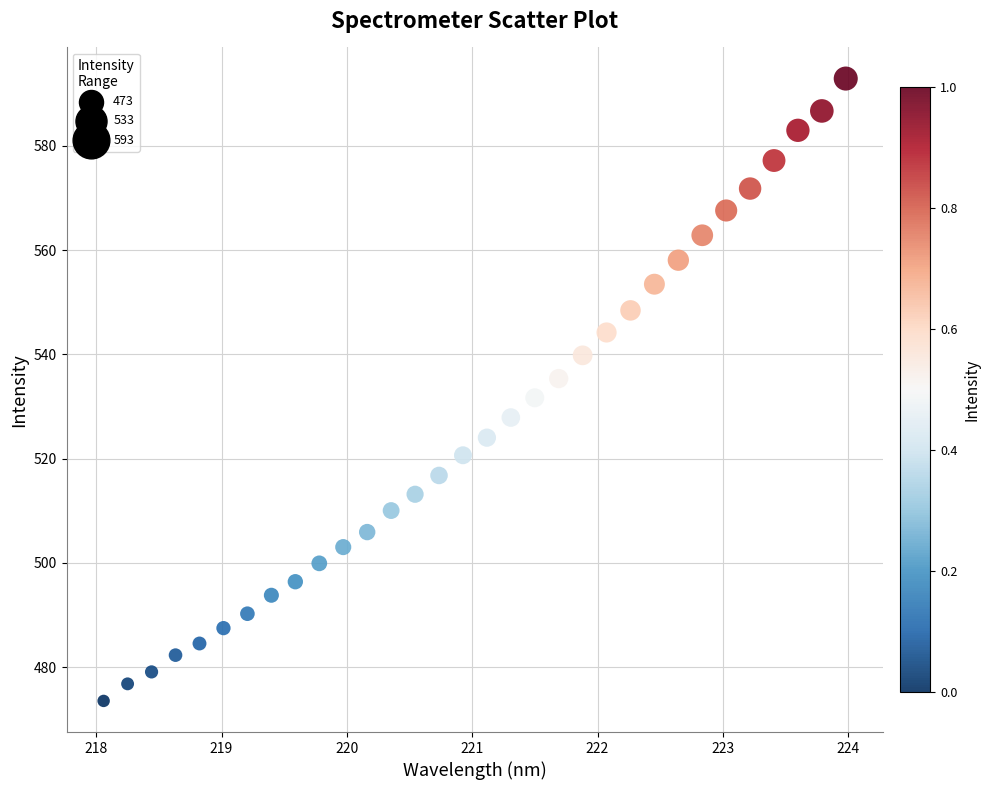

What is the range of X values (max minus min)?

5.9